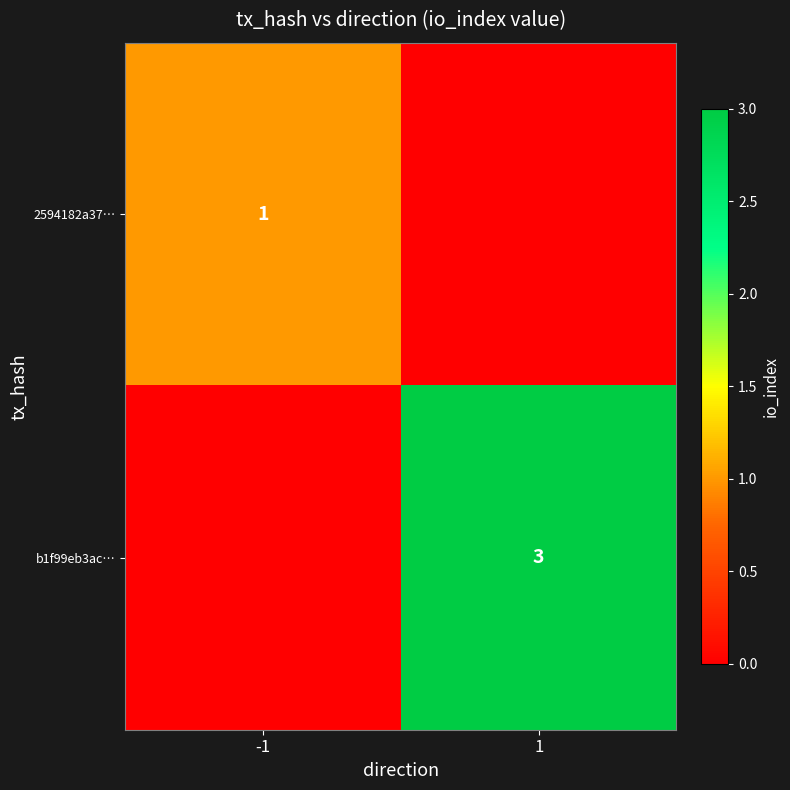

The 2594182a37… series shows 2 at -1. True or false?

False